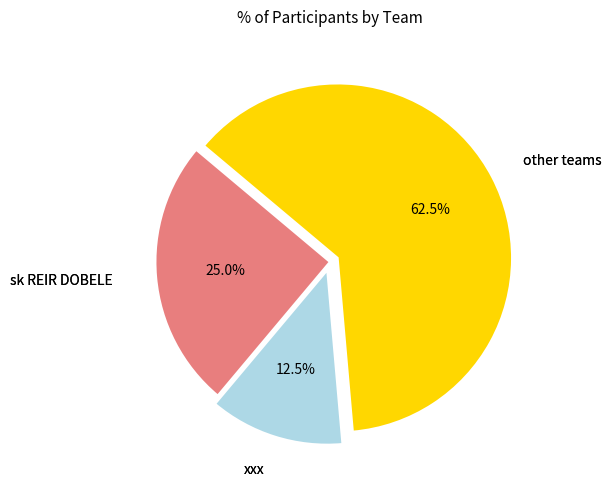

How many slices are in this pie chart?

3